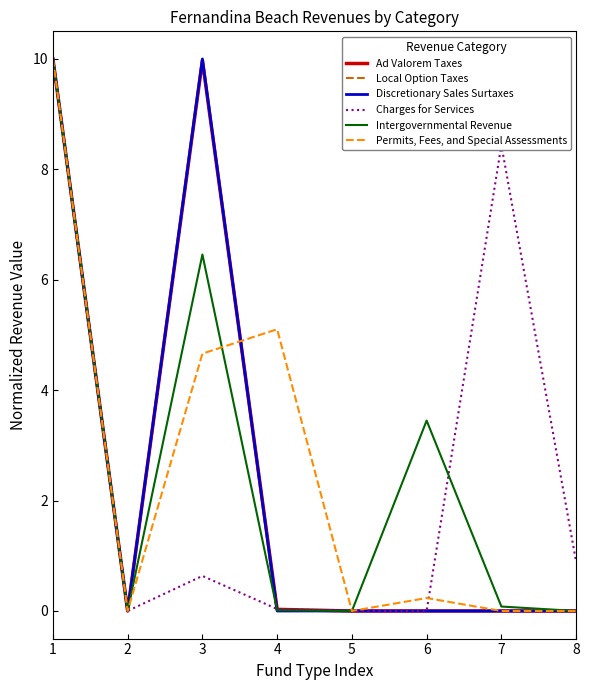

Which series changed the most between 4 and 7?

Charges for Services